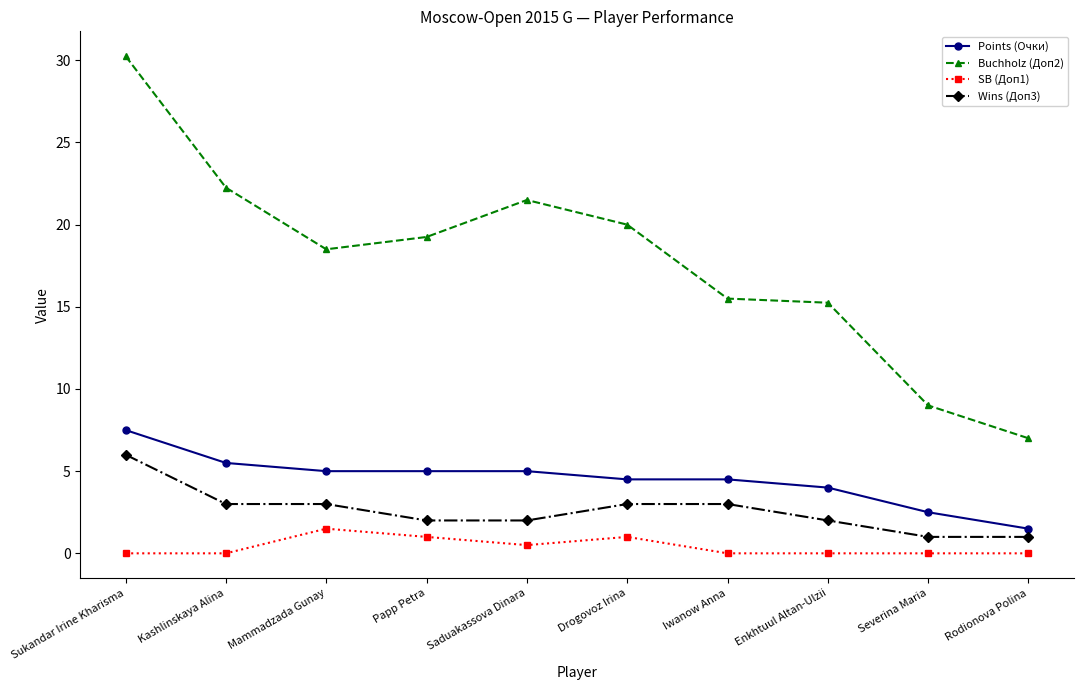

Which series has the widest spread of values?

Buchholz (Доп2)